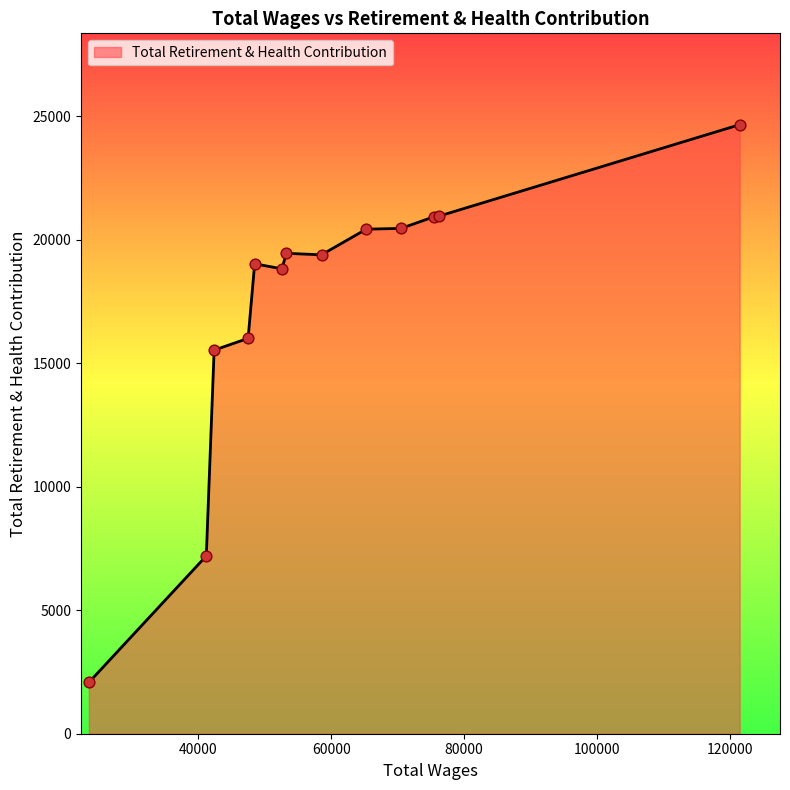

What is the minimum value shown in the chart?

2075